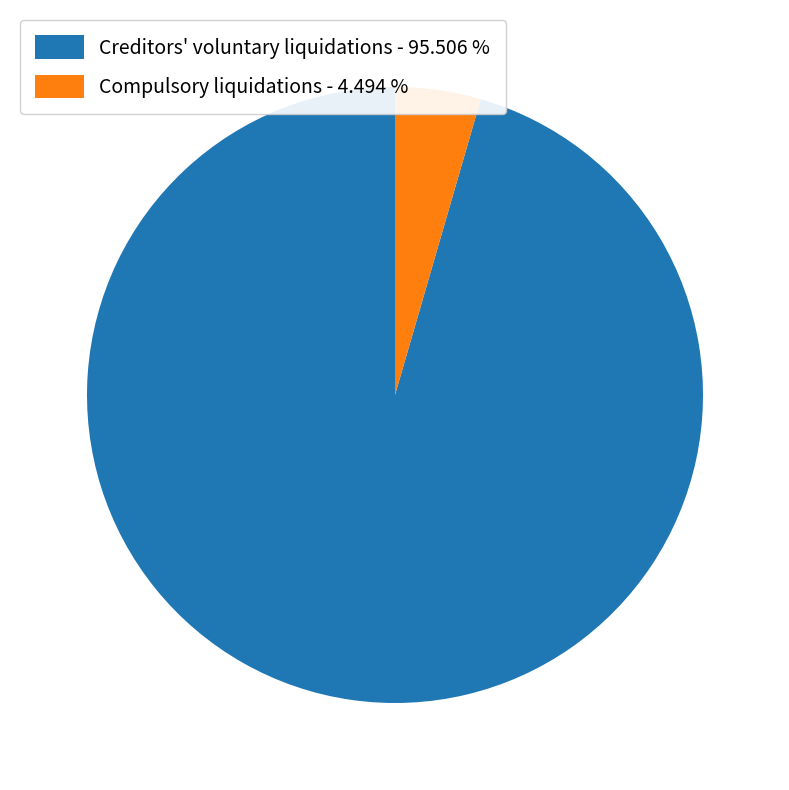

Between Creditors' voluntary liquidations - 95.506 % and Compulsory liquidations - 4.494 %, which is larger?

Creditors' voluntary liquidations - 95.506 %